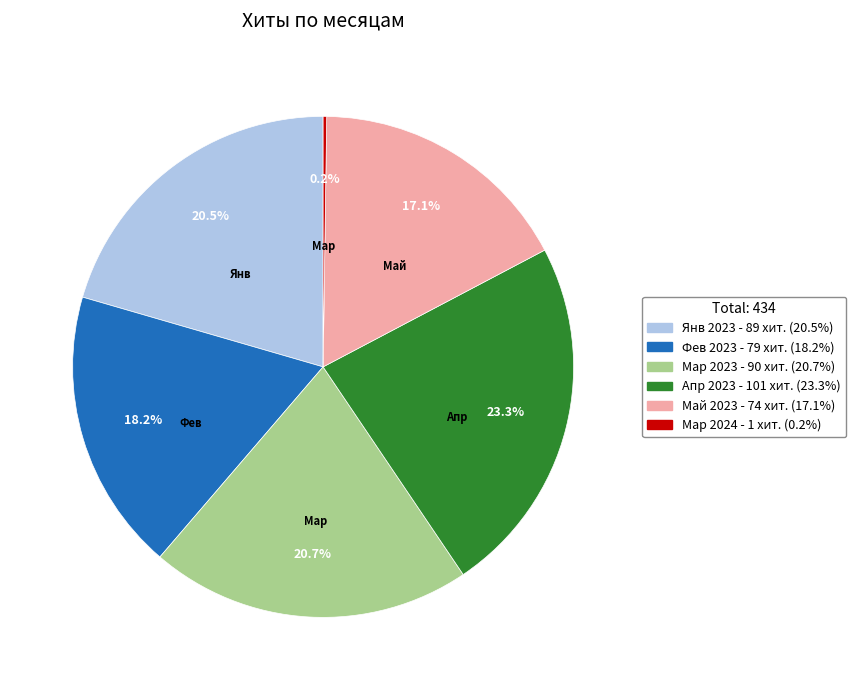

Is there any slice that represents more than half of the pie?

No